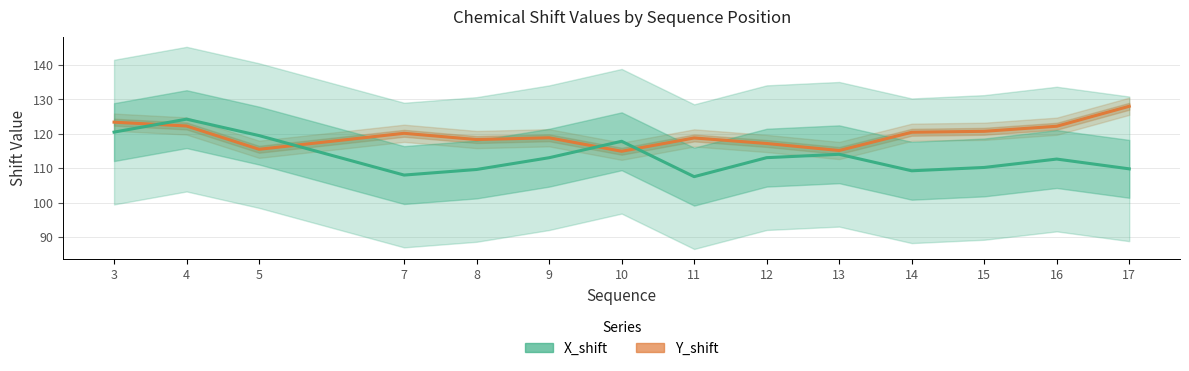

What is the greatest value displayed?

128.0